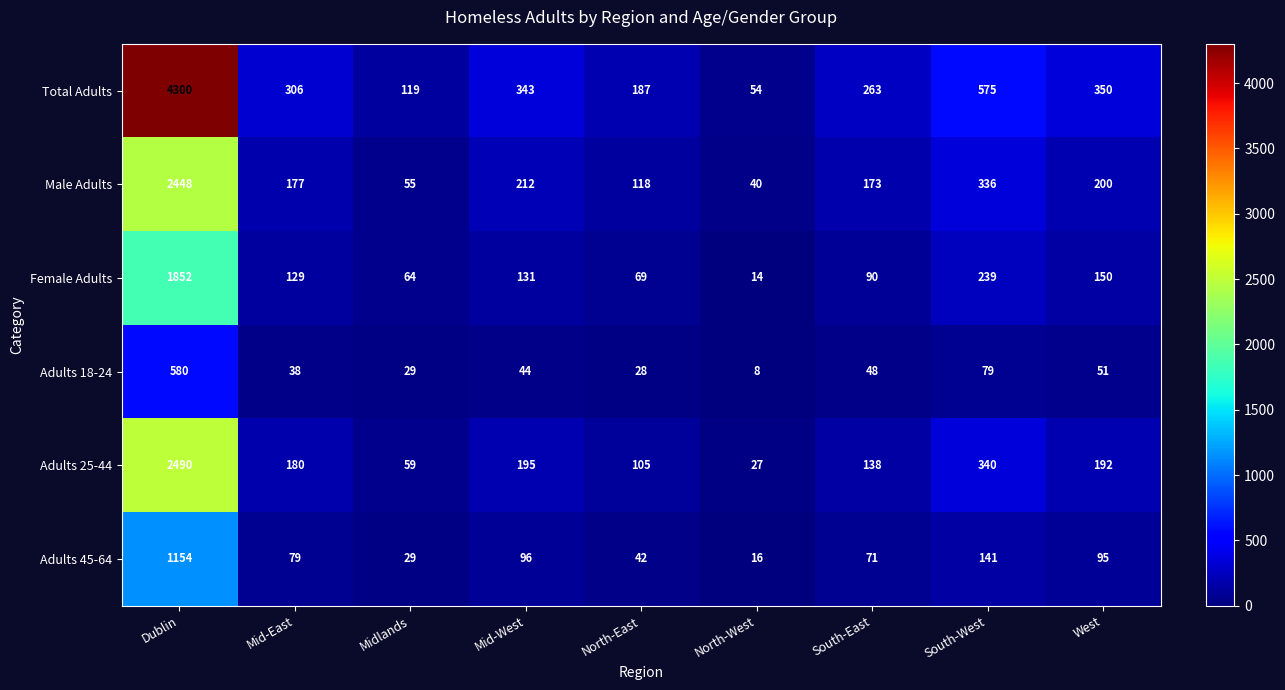

The Adults 25-44 series shows 340 at South-West. True or false?

True